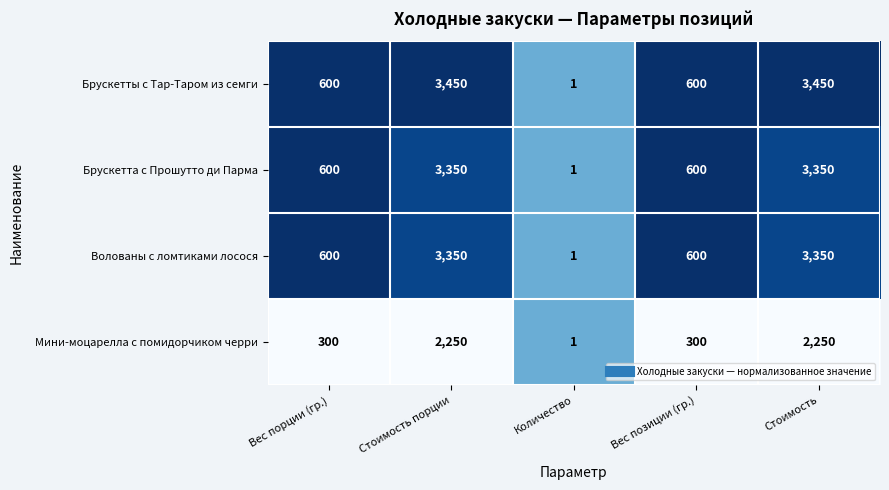

Reading right to left, extract all data points from this chart.

Брускетты с Тар-Таром из семги: Стоимость=3450	Вес позиции (гр.)=600	Количество=1	Стоимость порции=3450	Вес порции (гр.)=600
Брускетта с Прошутто ди Парма: Стоимость=3350	Вес позиции (гр.)=600	Количество=1	Стоимость порции=3350	Вес порции (гр.)=600
Волованы с ломтиками лосося: Стоимость=3350	Вес позиции (гр.)=600	Количество=1	Стоимость порции=3350	Вес порции (гр.)=600
Мини-моцарелла с помидорчиком черри: Стоимость=2250	Вес позиции (гр.)=300	Количество=1	Стоимость порции=2250	Вес порции (гр.)=300